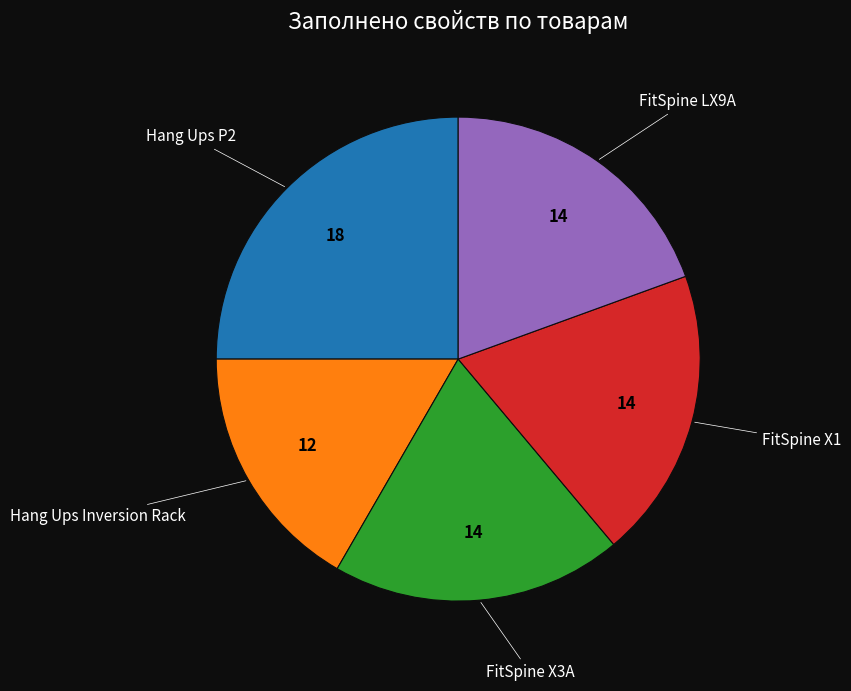

Does any single category account for the majority?

No